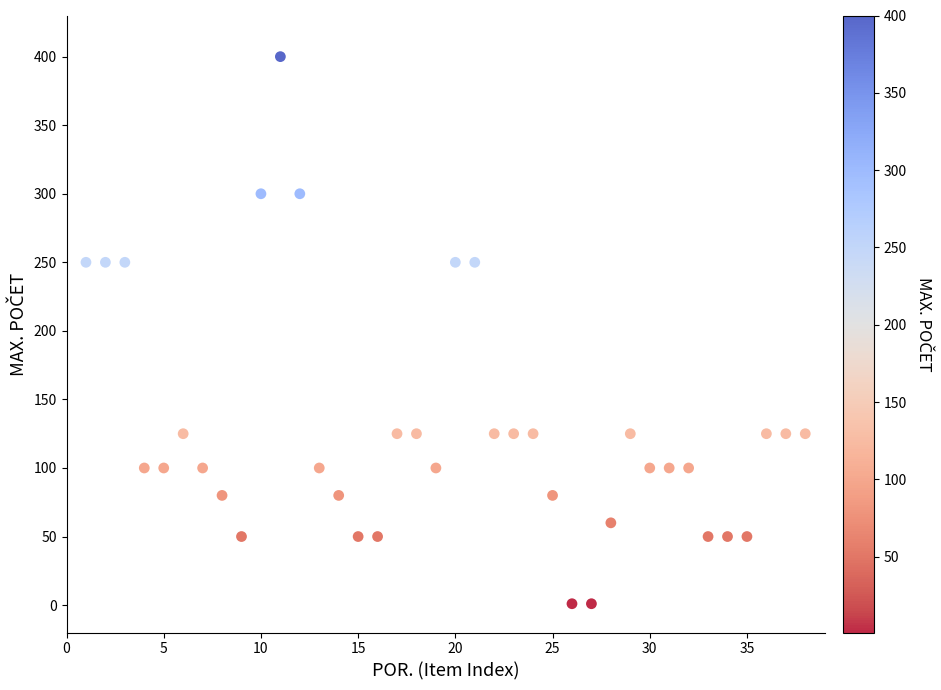

What is the range of Y values (max minus min)?

399